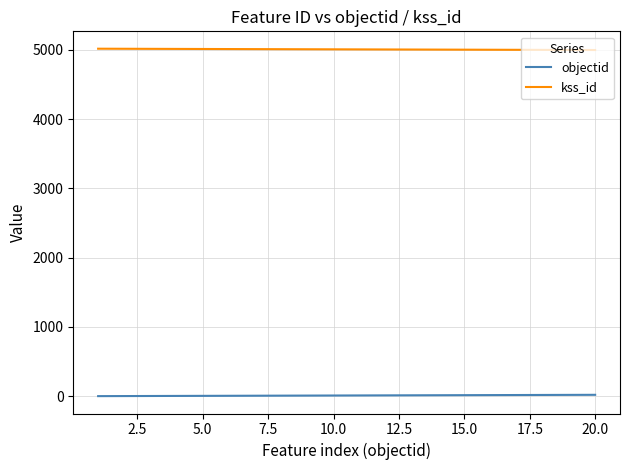

True or false: objectid and kss_id intersect in this chart.

False